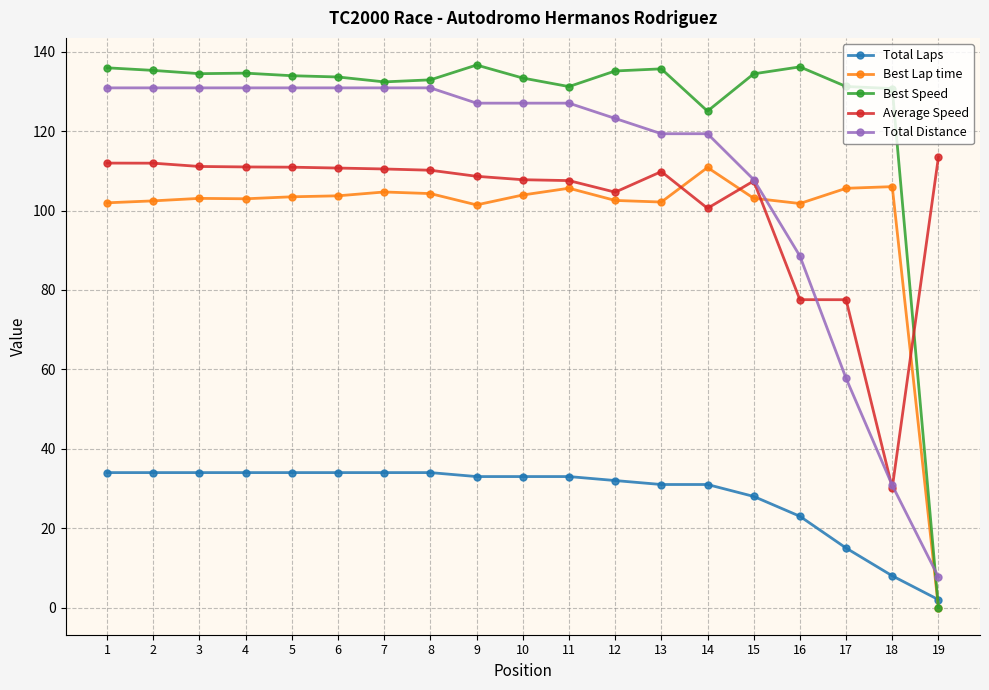

How many data points does each series have?

19